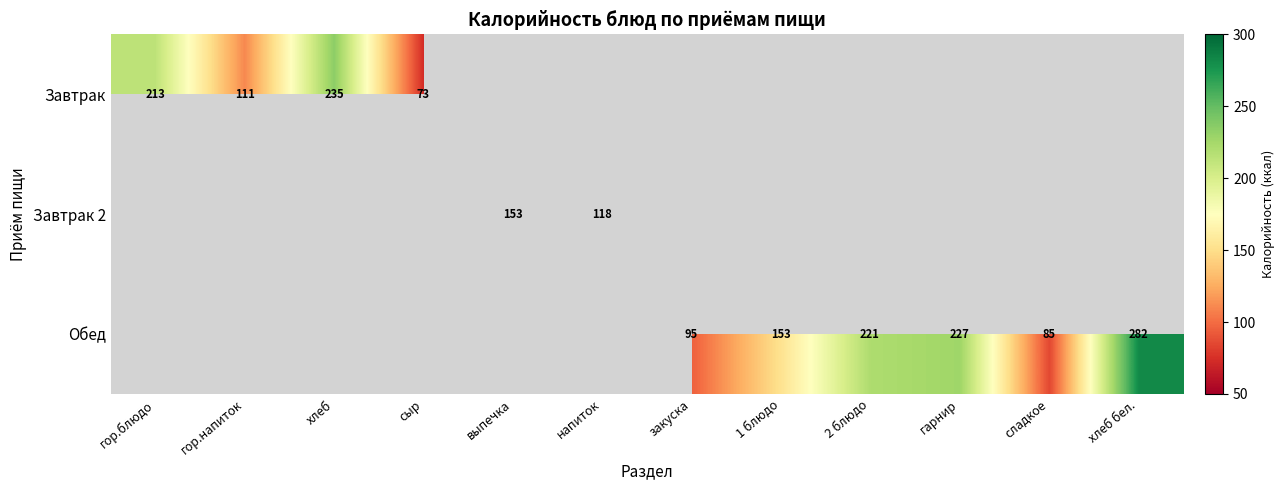

Which label corresponds to the largest value in the chart?

хлеб бел.